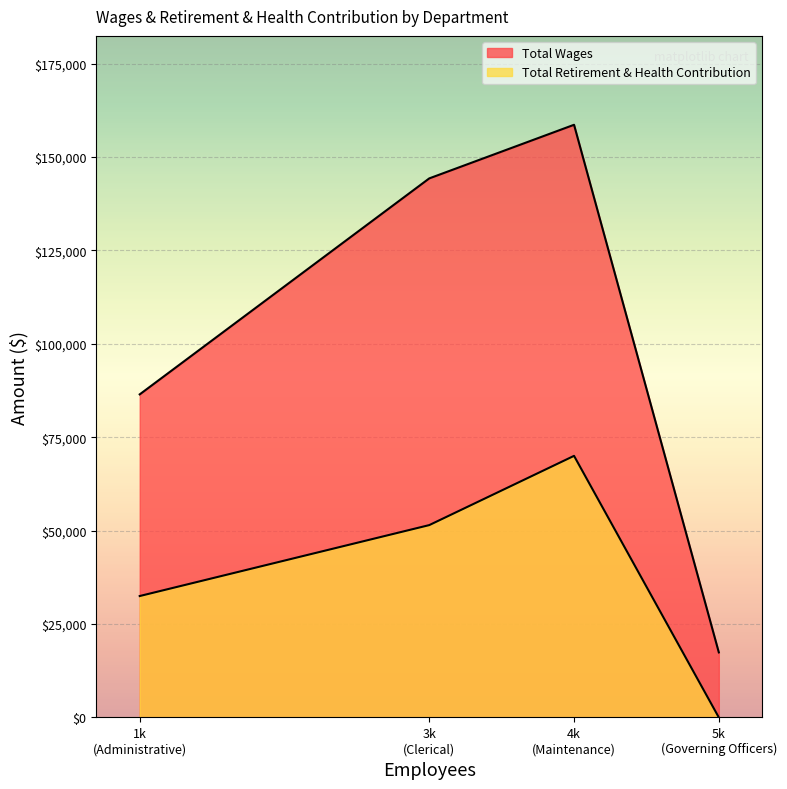

Which has a higher value, Maintenance or Administrative?

Maintenance